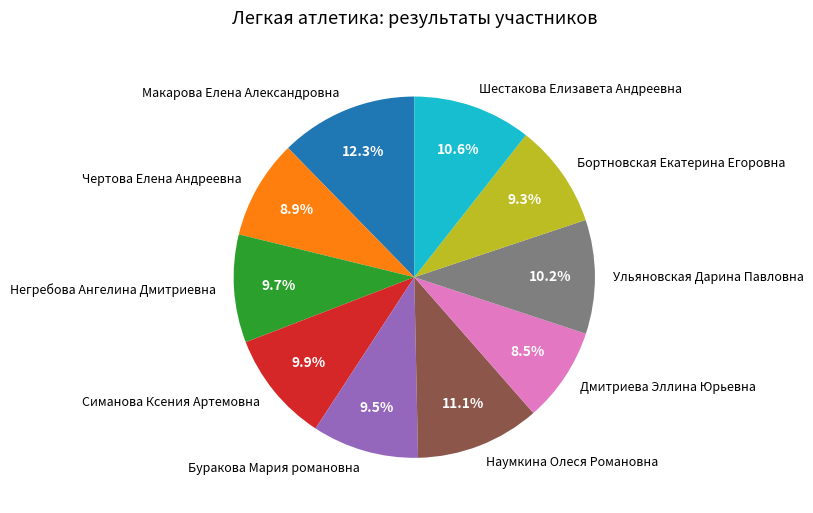

The Ульяновская Дарина Павловна slice represents 19% of the pie. True or false?

False